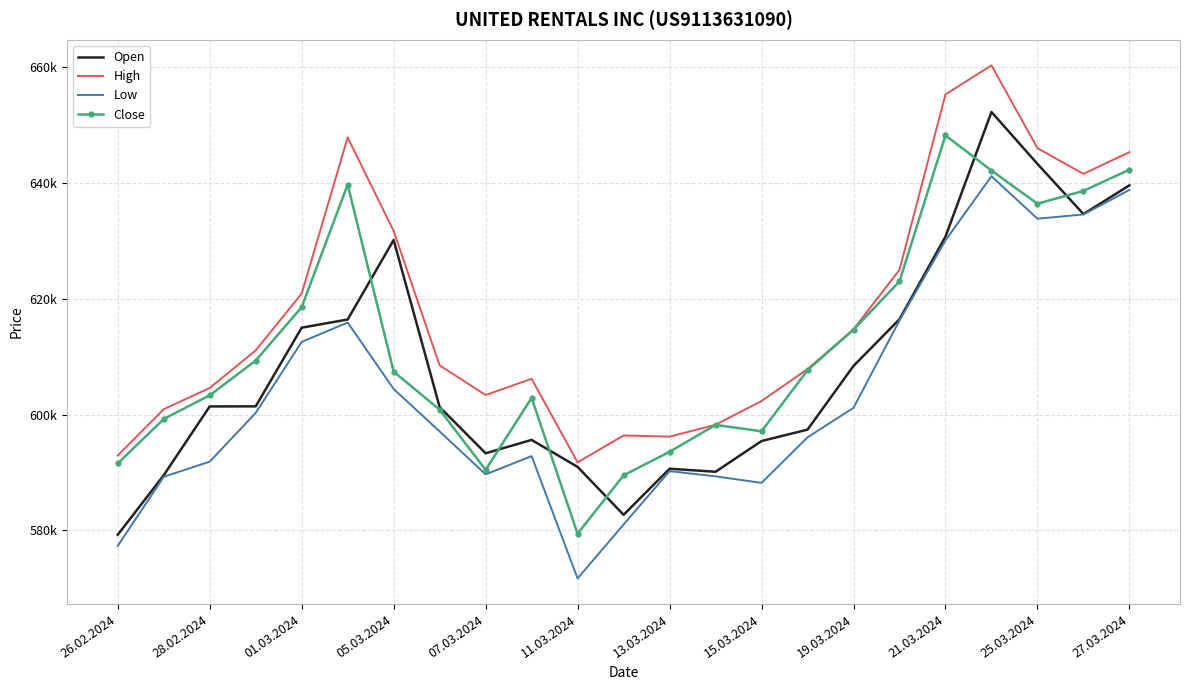

What are all the series names shown in the legend?

Open, High, Low, Close